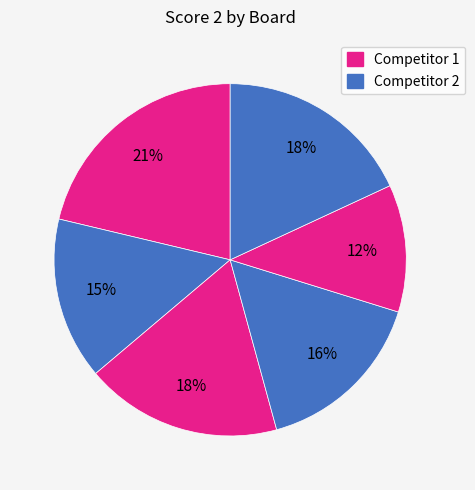

How many segments does this pie chart have?

6